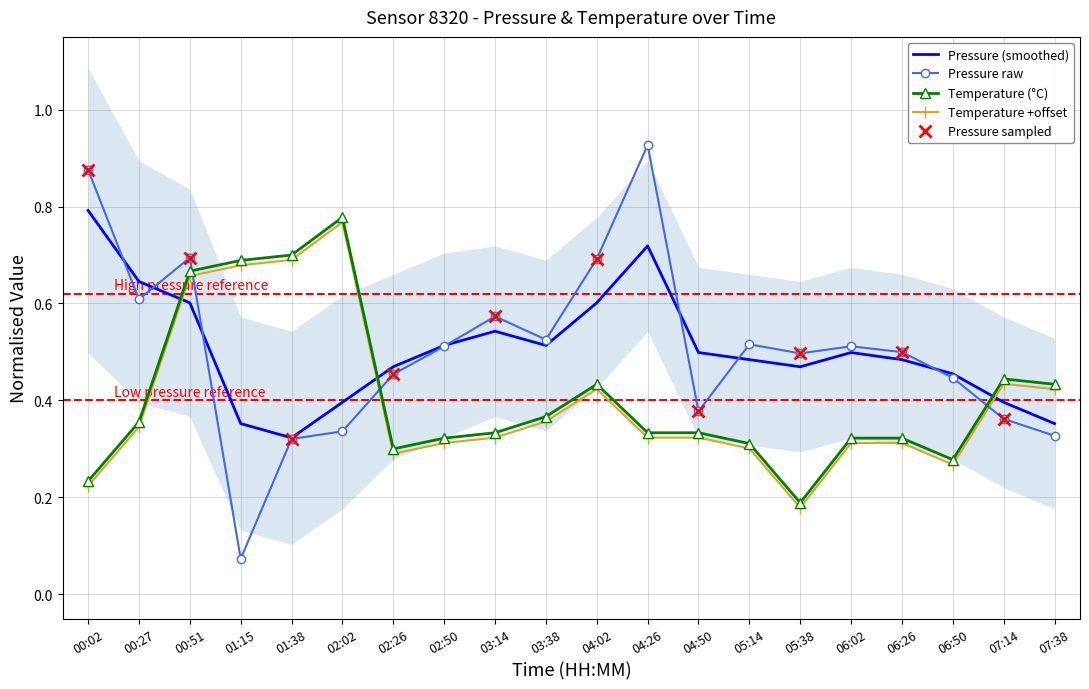

True or false: pressure_smooth has more than 2 points higher than both neighbors.

True